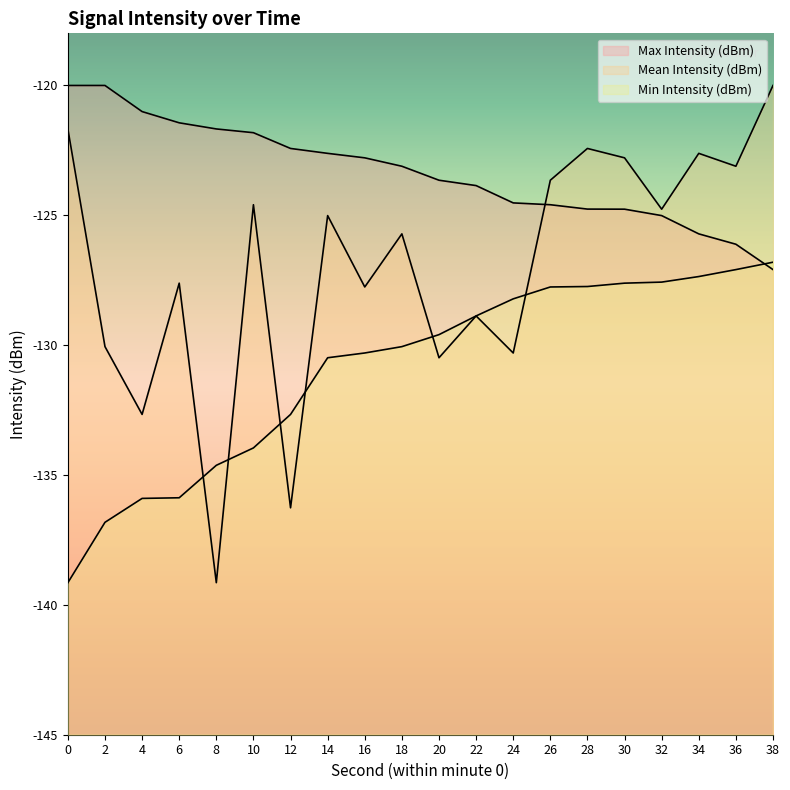

Which series has the largest range (max minus min)?

Mean Intensity (dBm)